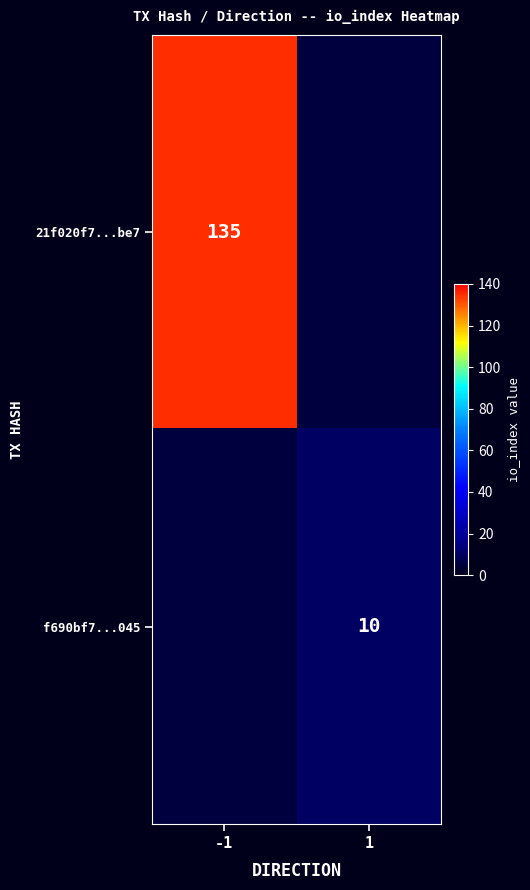

What is the maximum value shown in the chart?

135